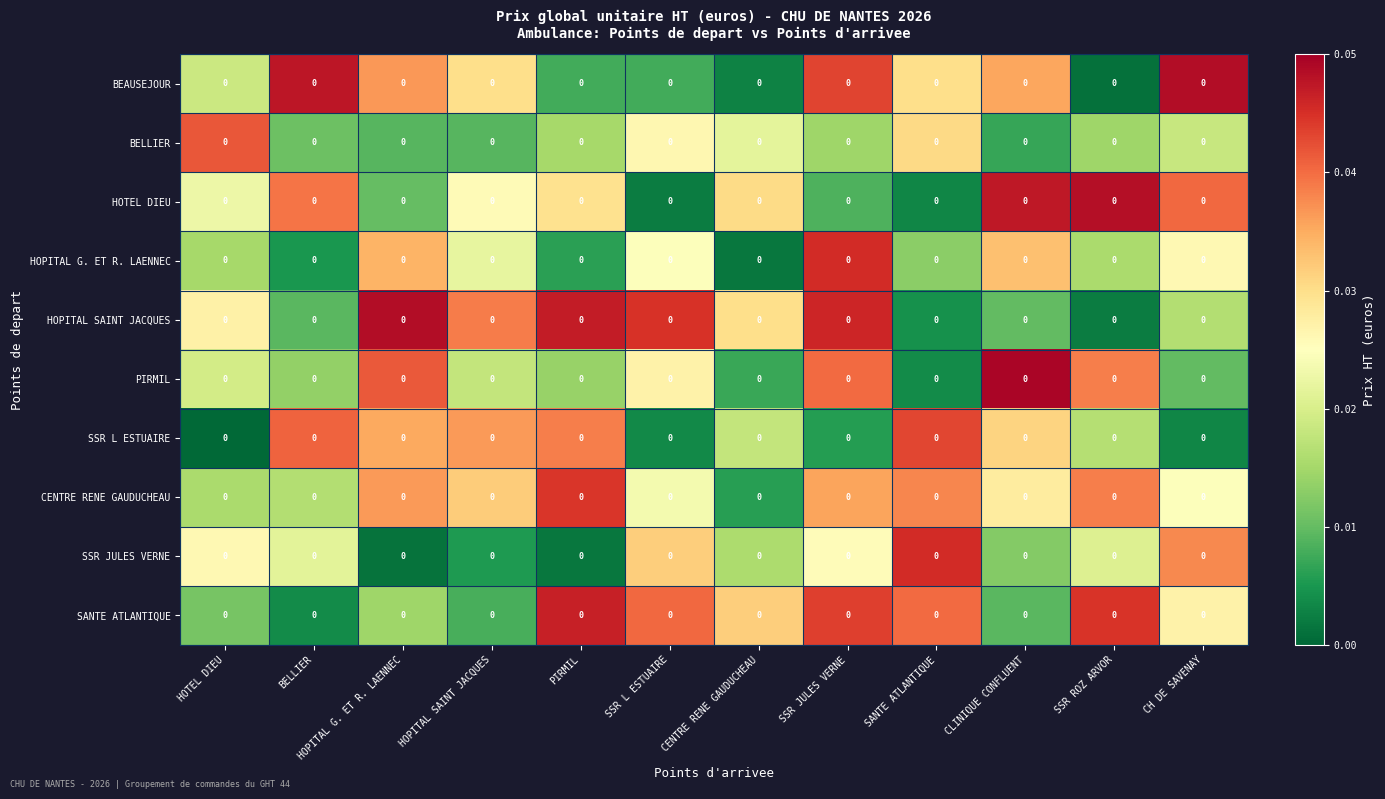

Reading left to right, transcribe all the data shown in this chart.

BEAUSEJOUR: HOTEL DIEU=0.0	BELLIER=0.0	HOPITAL G. ET R. LAENNEC=0.0	HOPITAL SAINT JACQUES=0.0	PIRMIL=0.0	SSR L ESTUAIRE=0.0	CENTRE RENE GAUDUCHEAU=0.0	SSR JULES VERNE=0.0	SANTE ATLANTIQUE=0.0	CLINIQUE CONFLUENT=0.0	SSR ROZ ARVOR=0.0	CH DE SAVENAY=0.0
BELLIER: HOTEL DIEU=0.0	BELLIER=0.0	HOPITAL G. ET R. LAENNEC=0.0	HOPITAL SAINT JACQUES=0.0	PIRMIL=0.0	SSR L ESTUAIRE=0.0	CENTRE RENE GAUDUCHEAU=0.0	SSR JULES VERNE=0.0	SANTE ATLANTIQUE=0.0	CLINIQUE CONFLUENT=0.0	SSR ROZ ARVOR=0.0	CH DE SAVENAY=0.0
HOTEL DIEU: HOTEL DIEU=0.0	BELLIER=0.0	HOPITAL G. ET R. LAENNEC=0.0	HOPITAL SAINT JACQUES=0.0	PIRMIL=0.0	SSR L ESTUAIRE=0.0	CENTRE RENE GAUDUCHEAU=0.0	SSR JULES VERNE=0.0	SANTE ATLANTIQUE=0.0	CLINIQUE CONFLUENT=0.0	SSR ROZ ARVOR=0.0	CH DE SAVENAY=0.0
HOPITAL G. ET R. LAENNEC: HOTEL DIEU=0.0	BELLIER=0.0	HOPITAL G. ET R. LAENNEC=0.0	HOPITAL SAINT JACQUES=0.0	PIRMIL=0.0	SSR L ESTUAIRE=0.0	CENTRE RENE GAUDUCHEAU=0.0	SSR JULES VERNE=0.0	SANTE ATLANTIQUE=0.0	CLINIQUE CONFLUENT=0.0	SSR ROZ ARVOR=0.0	CH DE SAVENAY=0.0
HOPITAL SAINT JACQUES: HOTEL DIEU=0.0	BELLIER=0.0	HOPITAL G. ET R. LAENNEC=0.0	HOPITAL SAINT JACQUES=0.0	PIRMIL=0.0	SSR L ESTUAIRE=0.0	CENTRE RENE GAUDUCHEAU=0.0	SSR JULES VERNE=0.0	SANTE ATLANTIQUE=0.0	CLINIQUE CONFLUENT=0.0	SSR ROZ ARVOR=0.0	CH DE SAVENAY=0.0
PIRMIL: HOTEL DIEU=0.0	BELLIER=0.0	HOPITAL G. ET R. LAENNEC=0.0	HOPITAL SAINT JACQUES=0.0	PIRMIL=0.0	SSR L ESTUAIRE=0.0	CENTRE RENE GAUDUCHEAU=0.0	SSR JULES VERNE=0.0	SANTE ATLANTIQUE=0.0	CLINIQUE CONFLUENT=0.0	SSR ROZ ARVOR=0.0	CH DE SAVENAY=0.0
SSR L ESTUAIRE: HOTEL DIEU=0.0	BELLIER=0.0	HOPITAL G. ET R. LAENNEC=0.0	HOPITAL SAINT JACQUES=0.0	PIRMIL=0.0	SSR L ESTUAIRE=0.0	CENTRE RENE GAUDUCHEAU=0.0	SSR JULES VERNE=0.0	SANTE ATLANTIQUE=0.0	CLINIQUE CONFLUENT=0.0	SSR ROZ ARVOR=0.0	CH DE SAVENAY=0.0
CENTRE RENE GAUDUCHEAU: HOTEL DIEU=0.0	BELLIER=0.0	HOPITAL G. ET R. LAENNEC=0.0	HOPITAL SAINT JACQUES=0.0	PIRMIL=0.0	SSR L ESTUAIRE=0.0	CENTRE RENE GAUDUCHEAU=0.0	SSR JULES VERNE=0.0	SANTE ATLANTIQUE=0.0	CLINIQUE CONFLUENT=0.0	SSR ROZ ARVOR=0.0	CH DE SAVENAY=0.0
SSR JULES VERNE: HOTEL DIEU=0.0	BELLIER=0.0	HOPITAL G. ET R. LAENNEC=0.0	HOPITAL SAINT JACQUES=0.0	PIRMIL=0.0	SSR L ESTUAIRE=0.0	CENTRE RENE GAUDUCHEAU=0.0	SSR JULES VERNE=0.0	SANTE ATLANTIQUE=0.0	CLINIQUE CONFLUENT=0.0	SSR ROZ ARVOR=0.0	CH DE SAVENAY=0.0
SANTE ATLANTIQUE: HOTEL DIEU=0.0	BELLIER=0.0	HOPITAL G. ET R. LAENNEC=0.0	HOPITAL SAINT JACQUES=0.0	PIRMIL=0.0	SSR L ESTUAIRE=0.0	CENTRE RENE GAUDUCHEAU=0.0	SSR JULES VERNE=0.0	SANTE ATLANTIQUE=0.0	CLINIQUE CONFLUENT=0.0	SSR ROZ ARVOR=0.0	CH DE SAVENAY=0.0